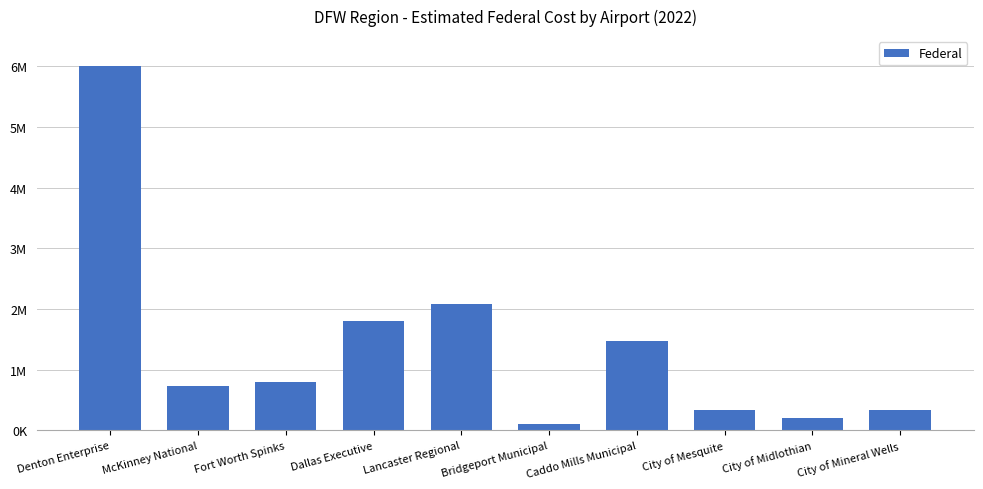

Reading left to right, list all the values displayed in this chart.

Denton Enterprise=6000000	McKinney National=726222	Fort Worth Spinks=800000	Dallas Executive=1800000	Lancaster Regional=2085000	Bridgeport Municipal=100000	Caddo Mills Municipal=1475000	City of Mesquite=333333	City of Midlothian=200000	City of Mineral Wells=333333